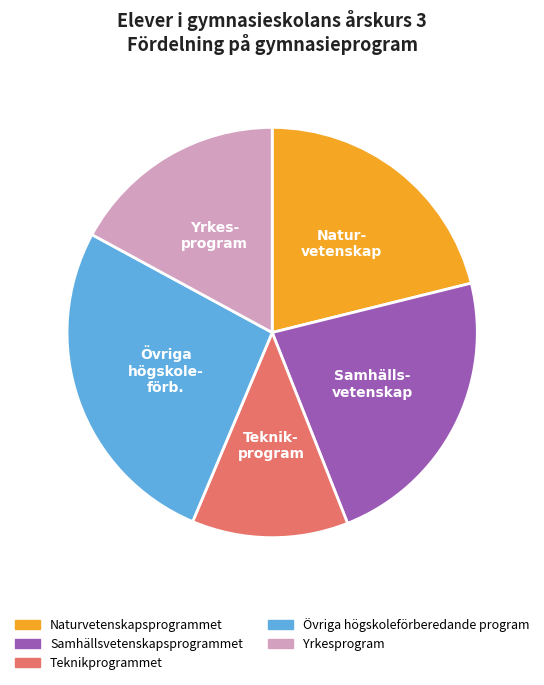

Do Övriga högskoleförberedande program and Yrkesprogram together represent more than half of the pie?

No